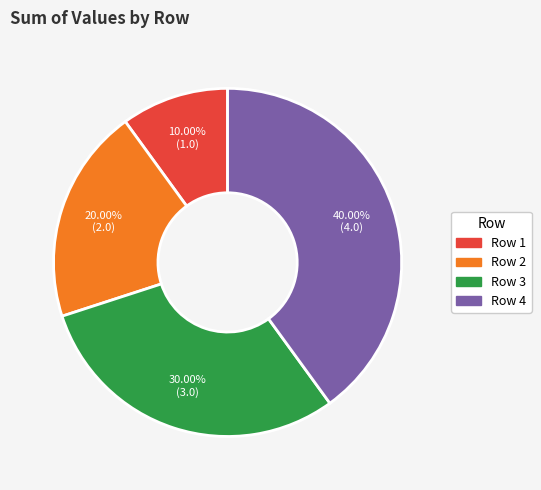

To the nearest percent, what is the average slice percentage?

25%